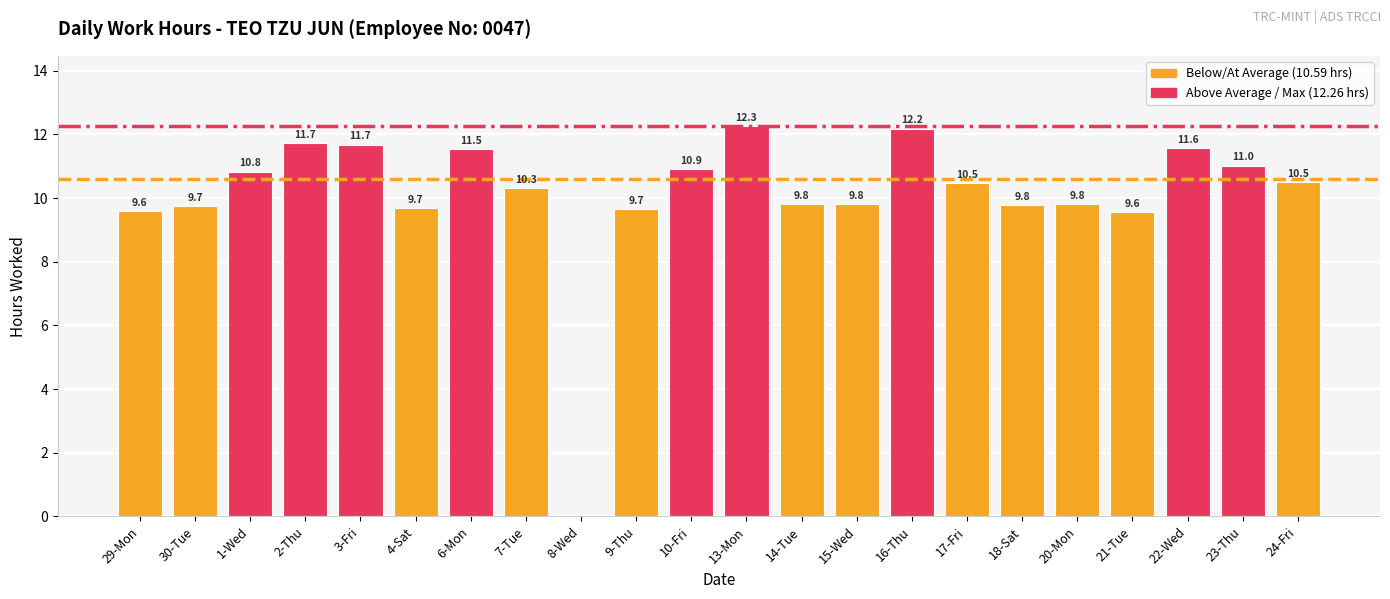

Read the value at 3-Fri.

11.7